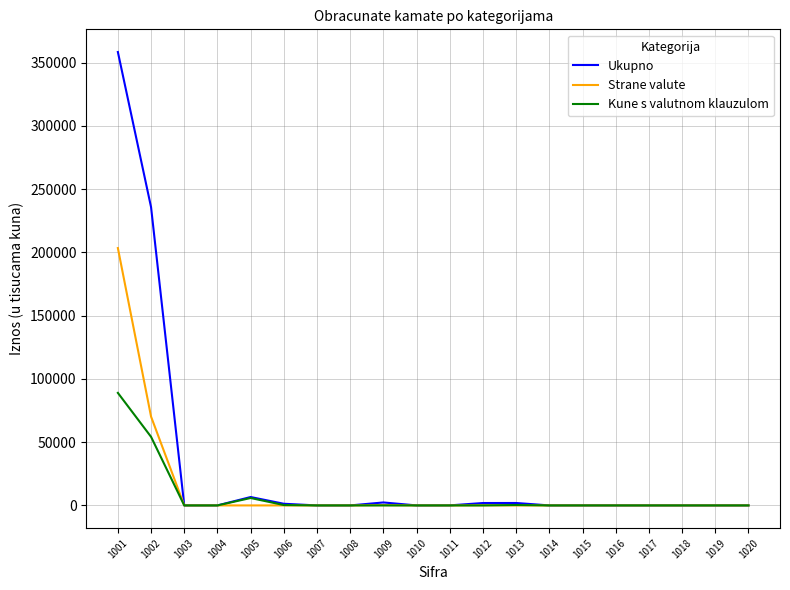

Which series has the widest spread of values?

Ukupno